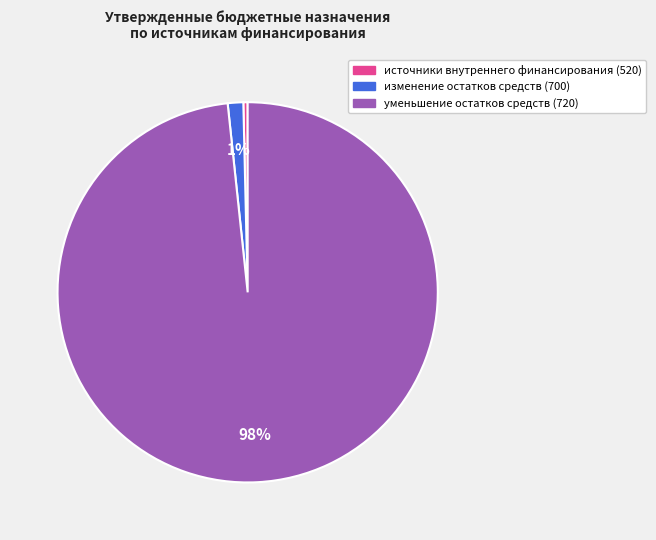

Count the number of slices in the pie.

3